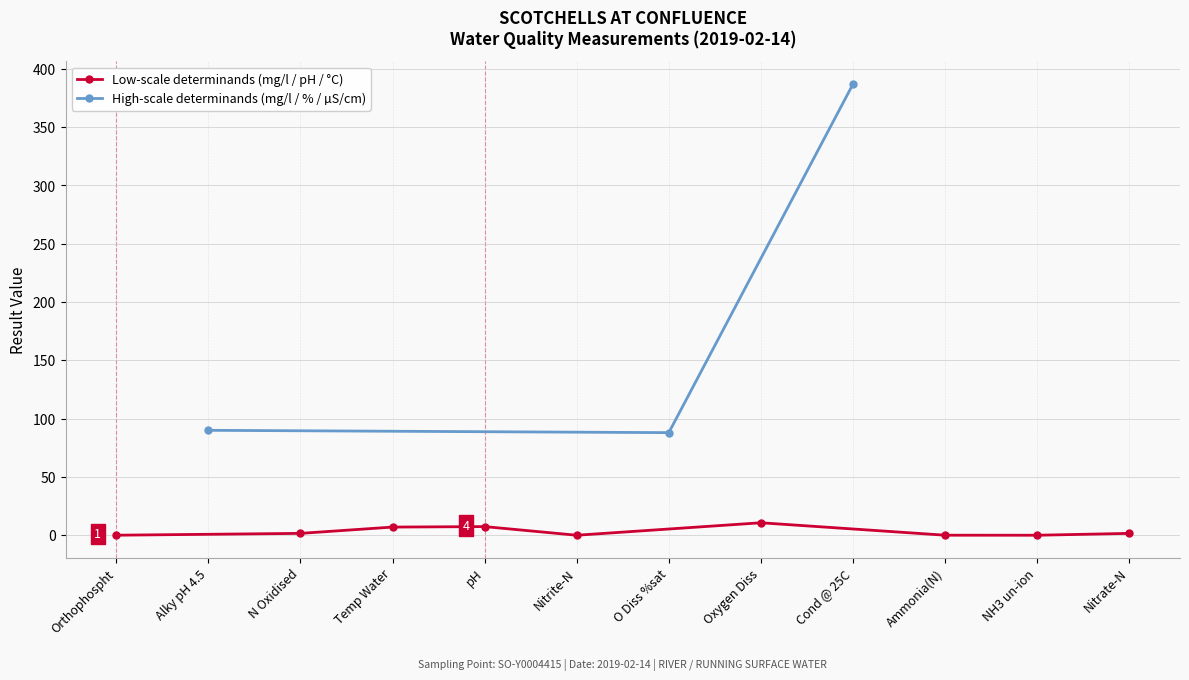

What is the label of the 5th point from the left?

pH